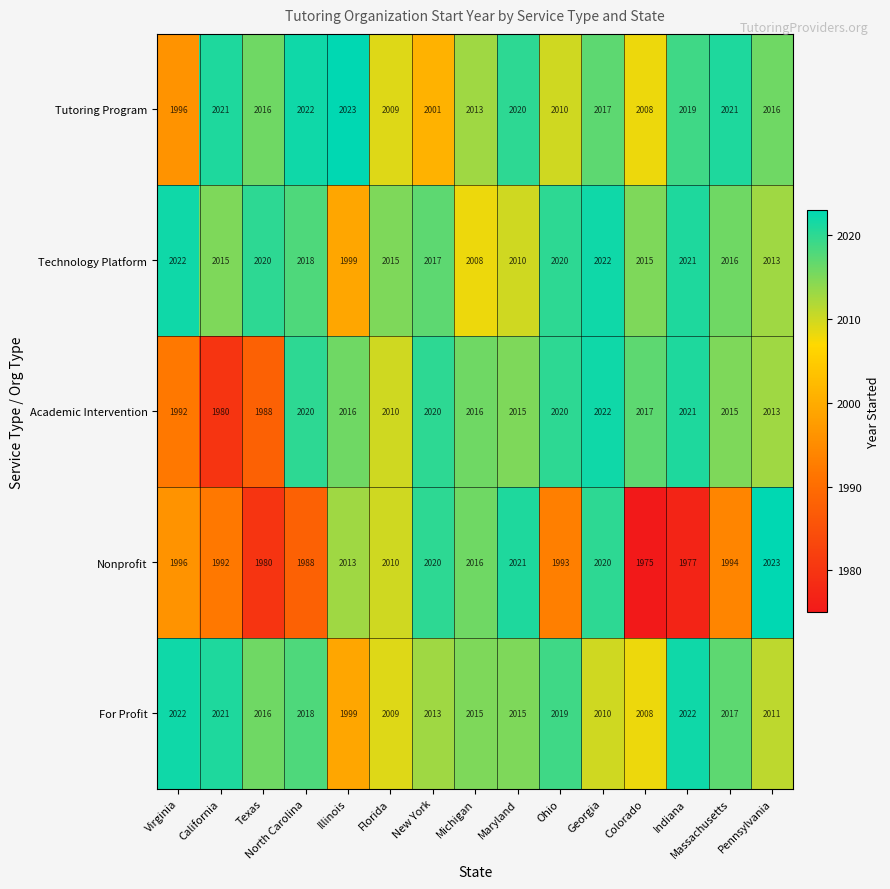

What is the minimum value shown in the chart?

1975